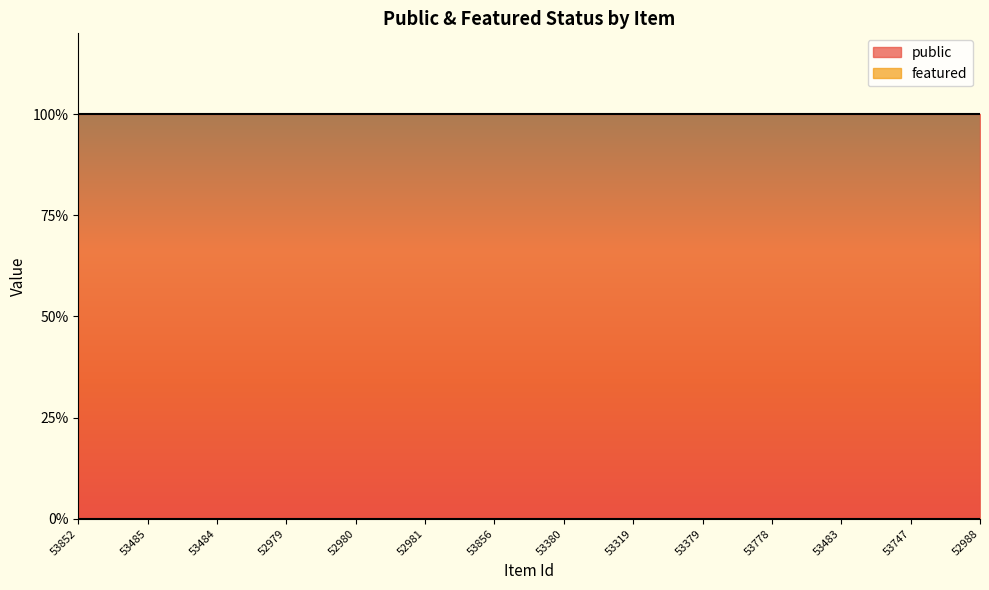

True or false: featured and public cross at least once.

False